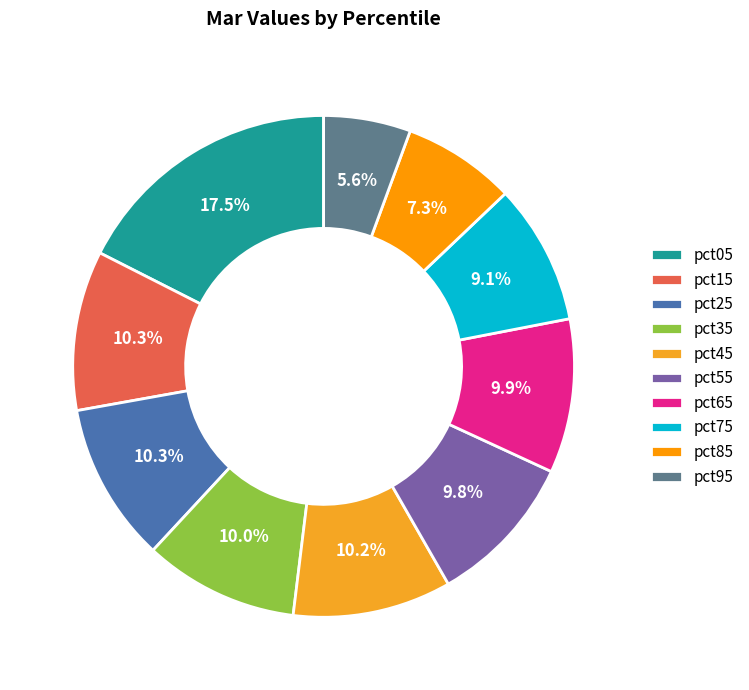

Which category has the smallest portion of the pie?

pct95